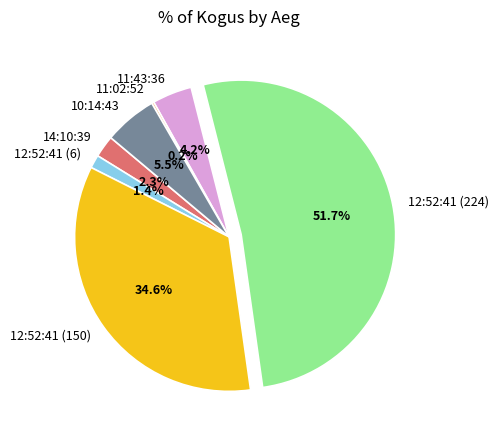

Which has a higher value, 12:52:41 (224) or 10:14:43?

12:52:41 (224)